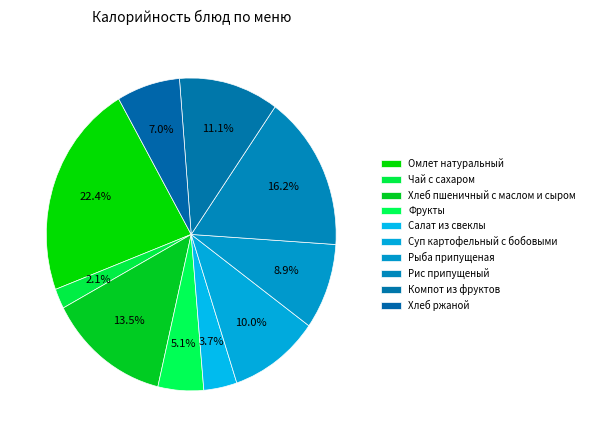

To the nearest percent, what is the average slice percentage?

10%